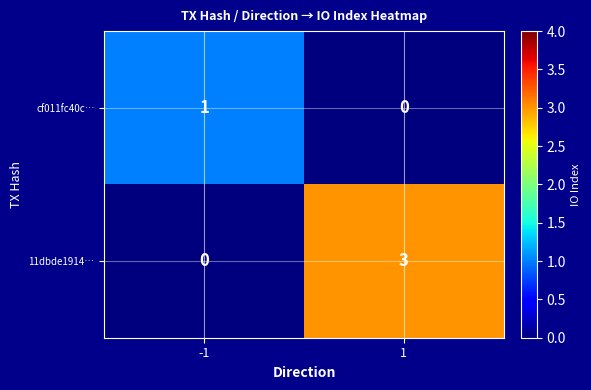

What value does the 11dbde1914… series have at 1?

3